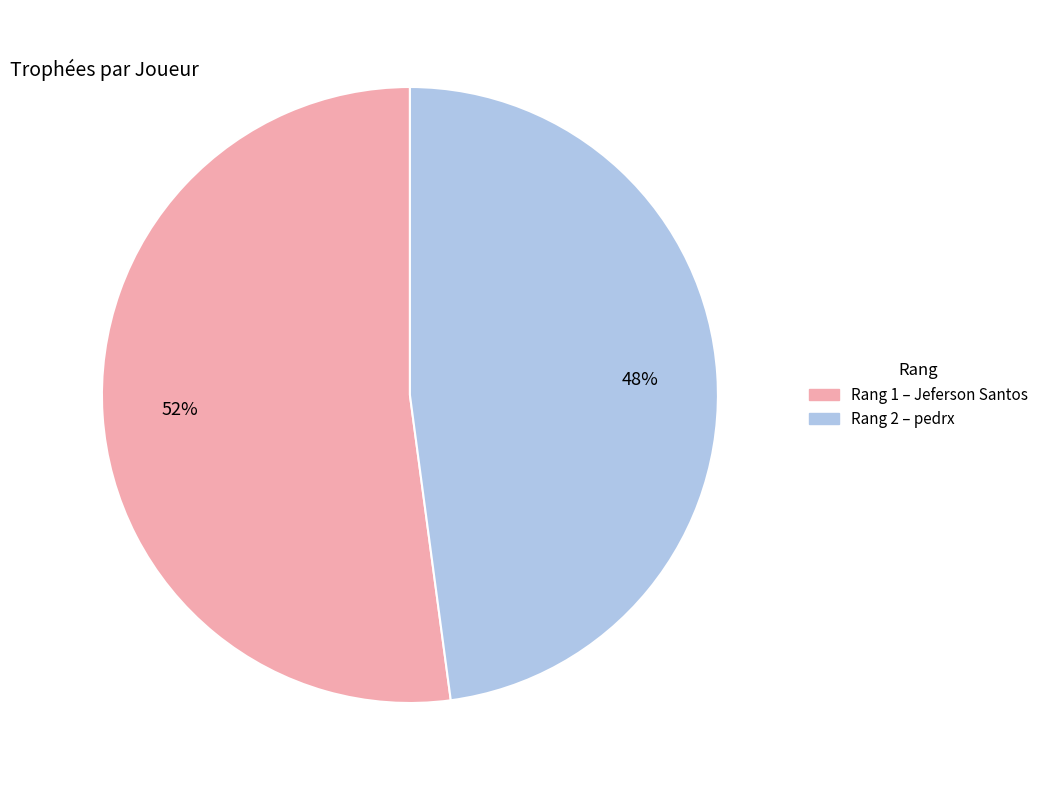

To the nearest percent, what is the difference between the largest and smallest slice percentages?

4%